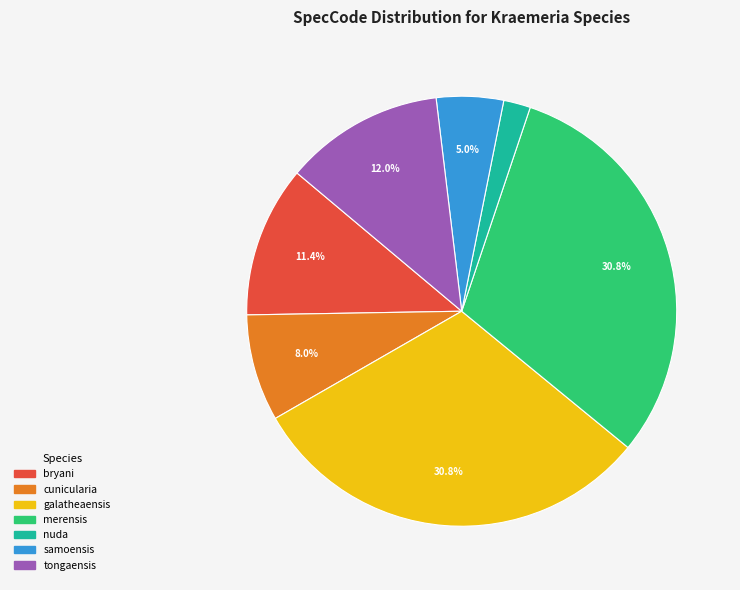

Between galatheaensis and cunicularia, which is larger?

galatheaensis